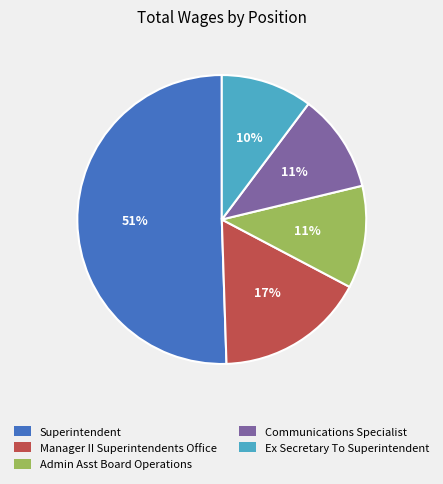

The Ex Secretary To Superintendent slice represents 4% of the pie. True or false?

False